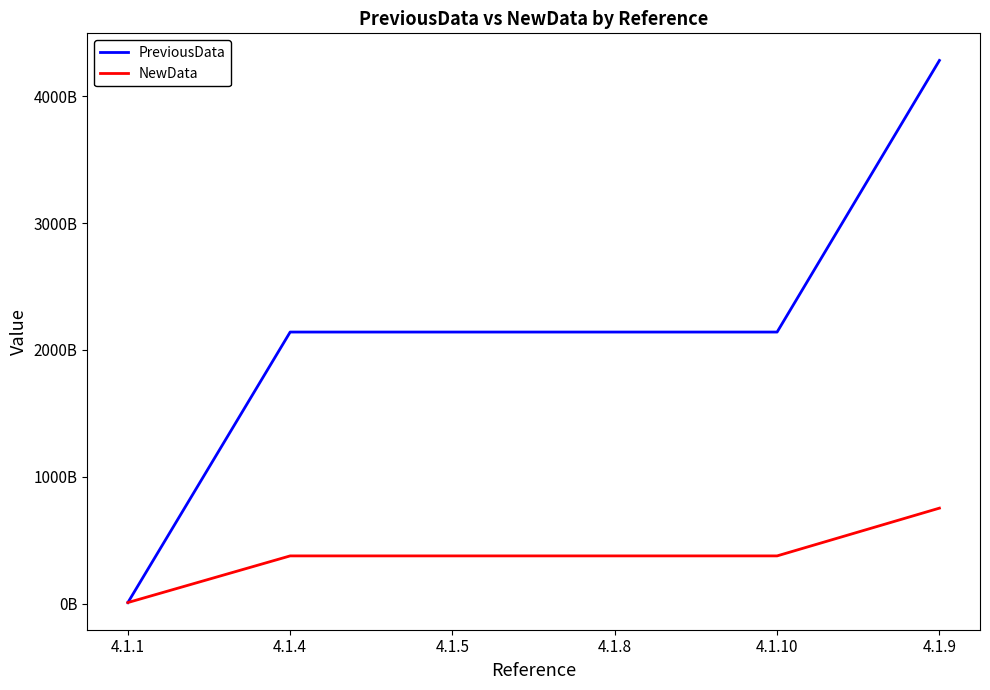

Which category has the lowest value across all series?

4.1.1